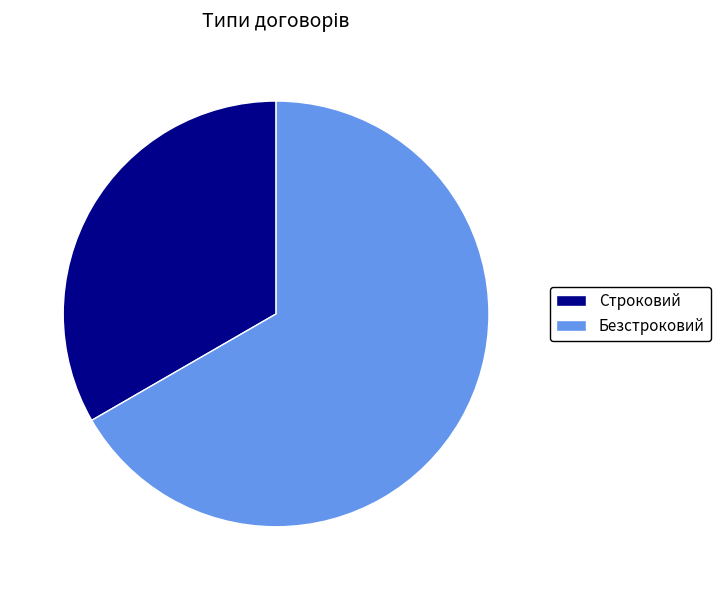

How many slices are in this pie chart?

2